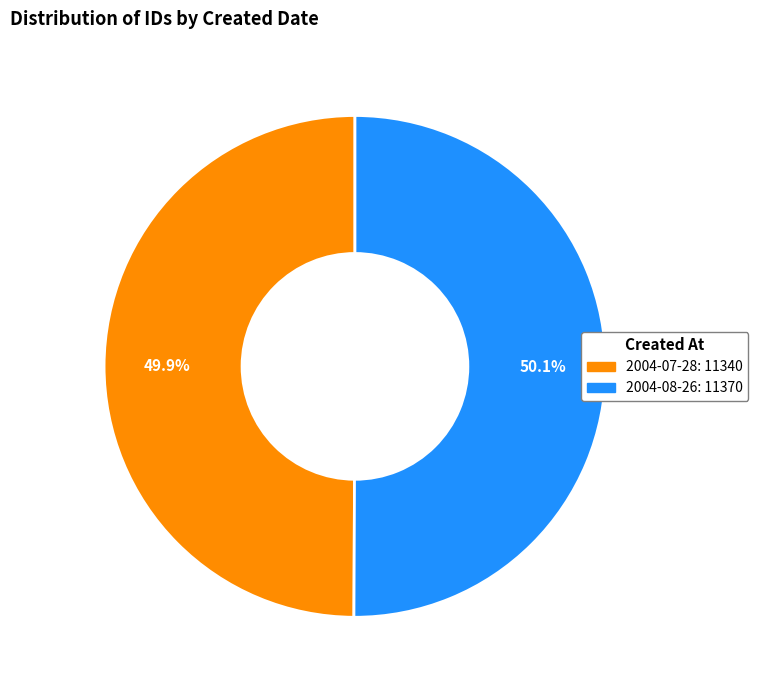

Is it true that 2004-07-28 is 50% of the pie?

True